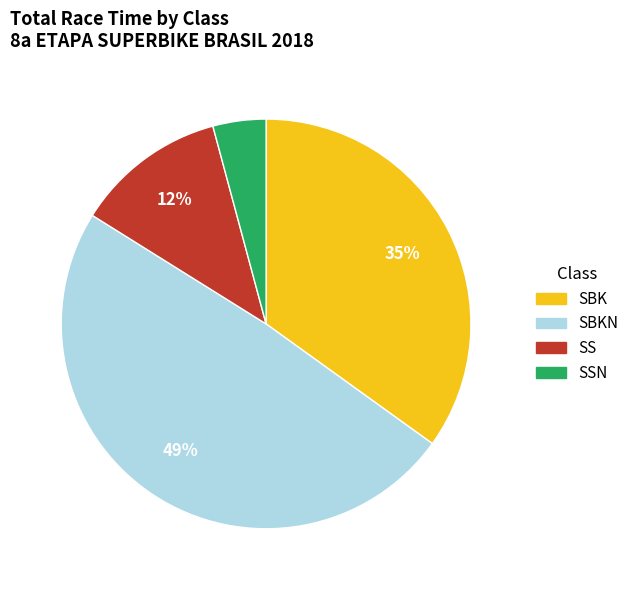

What is the ratio of the value at SBKN to the value at SBK?

1.4